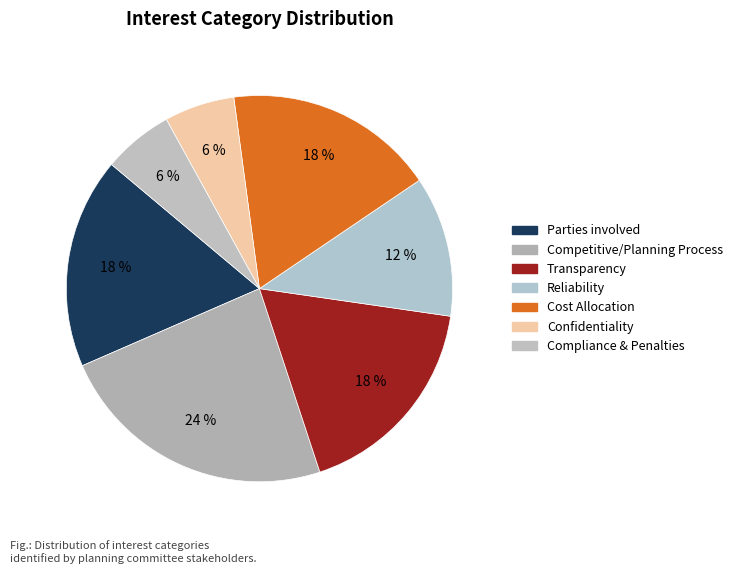

To the nearest percent, what percentage of the pie is Transparency?

18%